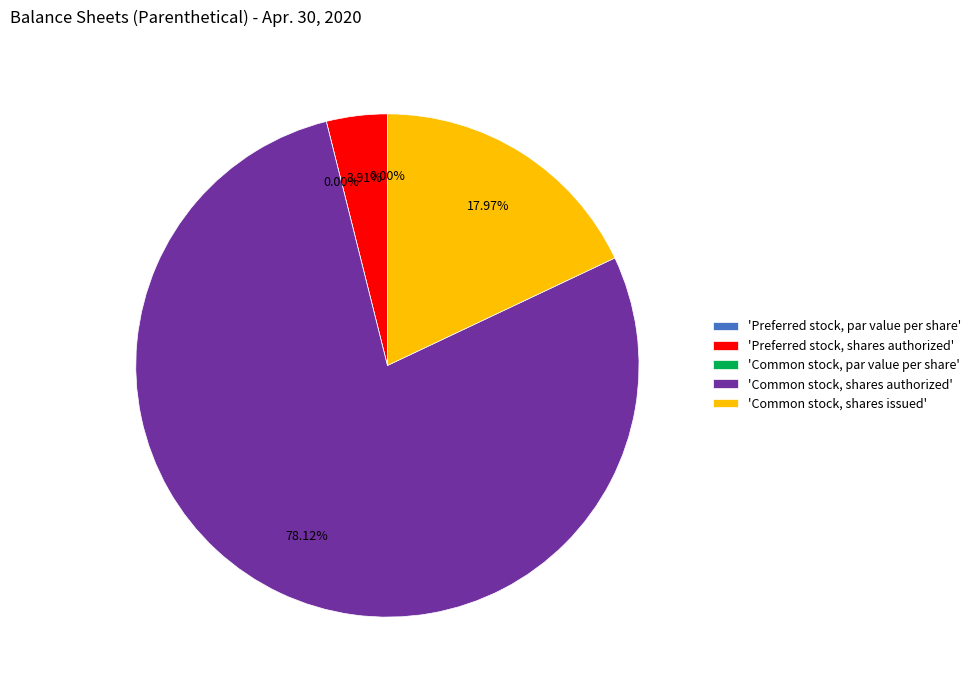

Is the sum of Common stock, shares issued and Preferred stock, par value per share greater than half?

No